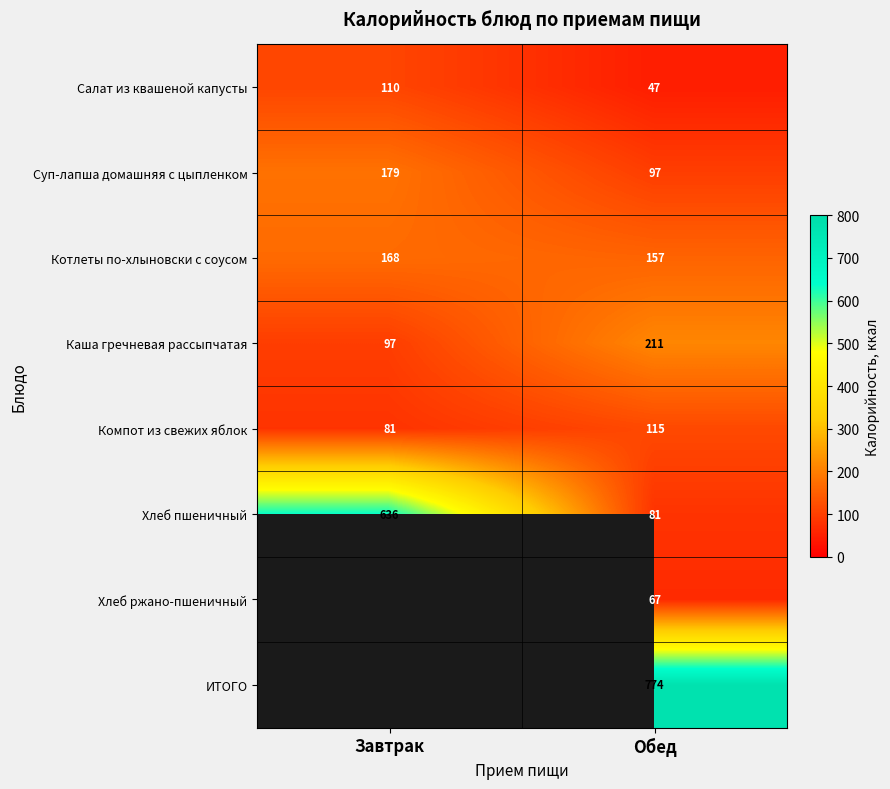

At which label is Каша гречневая рассыпчатая closest to 154?

Завтрак